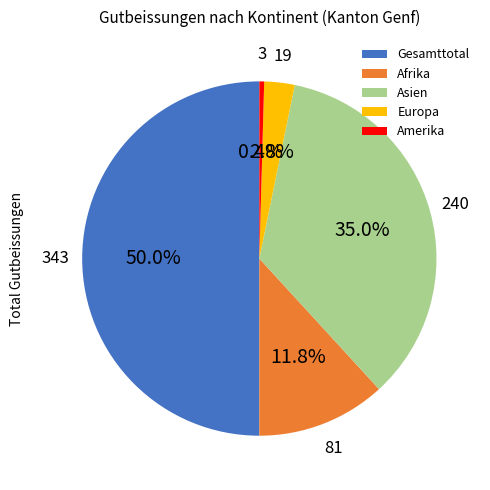

To the nearest percent, what portion does Asien represent?

35%